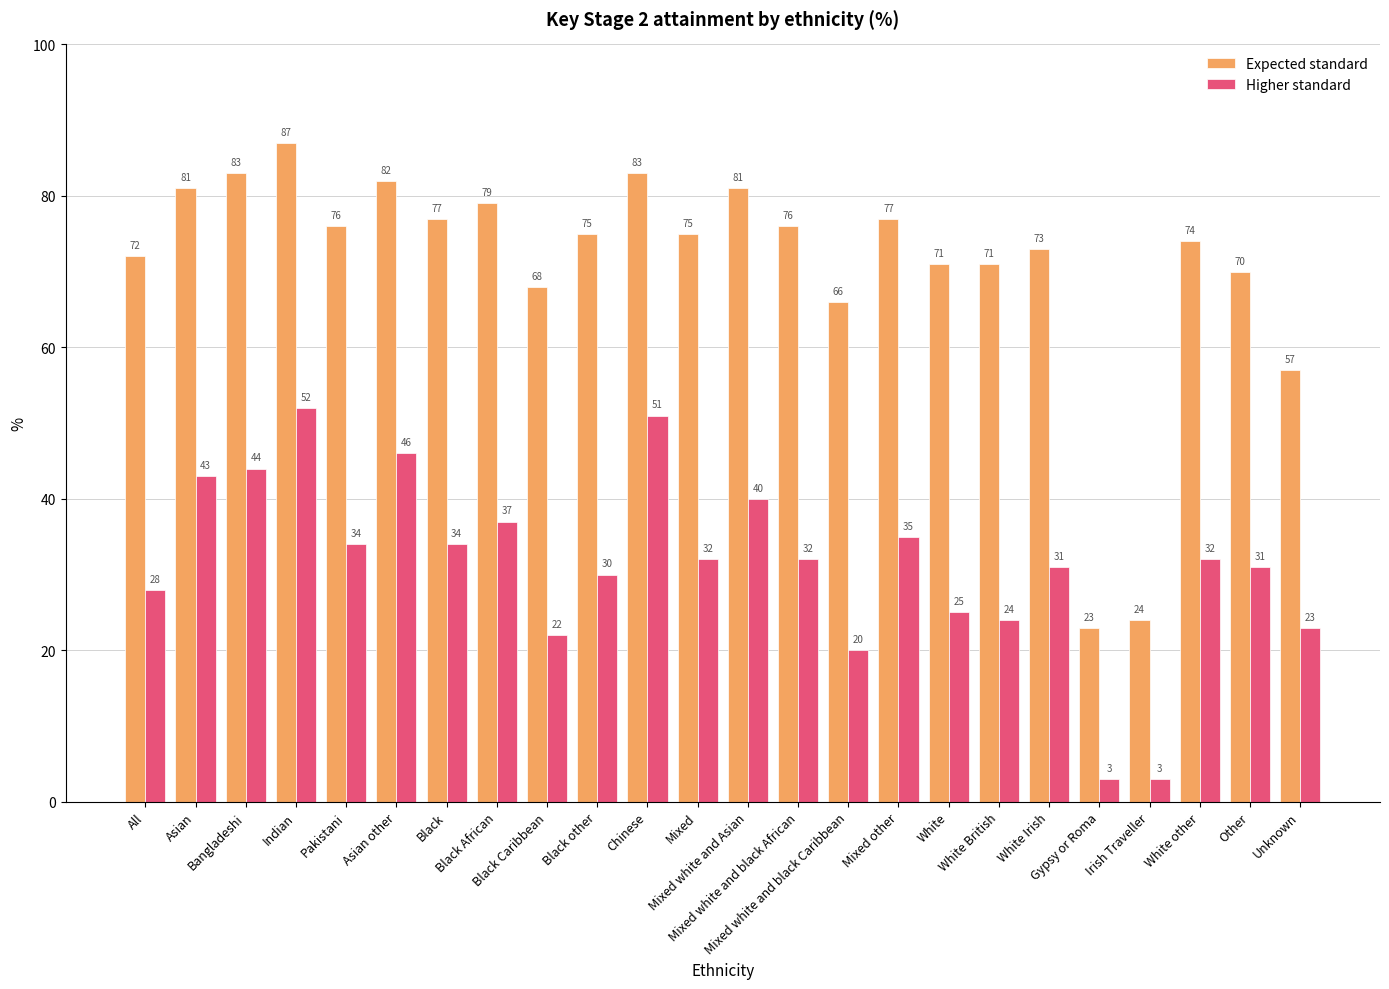

Which series has the largest range (max minus min)?

Expected standard